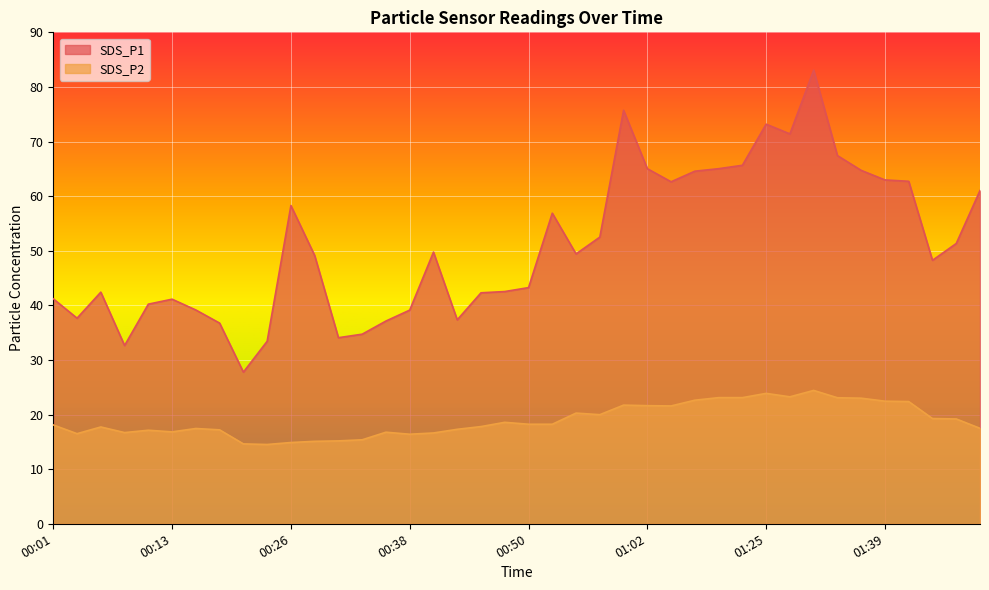

True or false: SDS_P1 and SDS_P2 intersect in this chart.

False